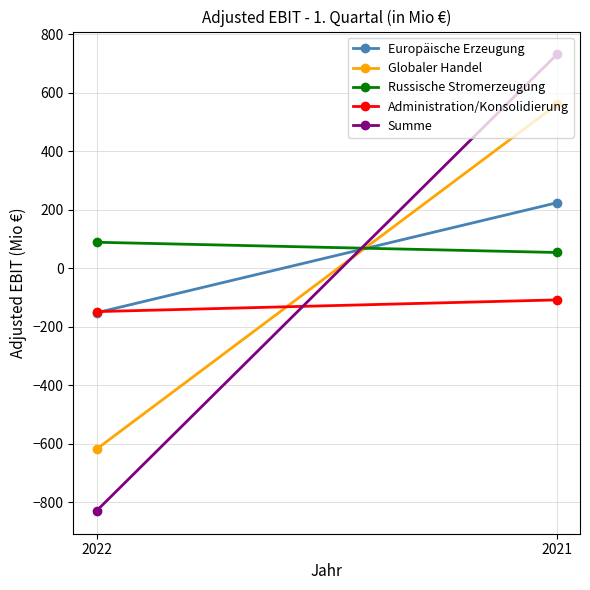

Which category has the lowest value in the Globaler Handel series?

2022